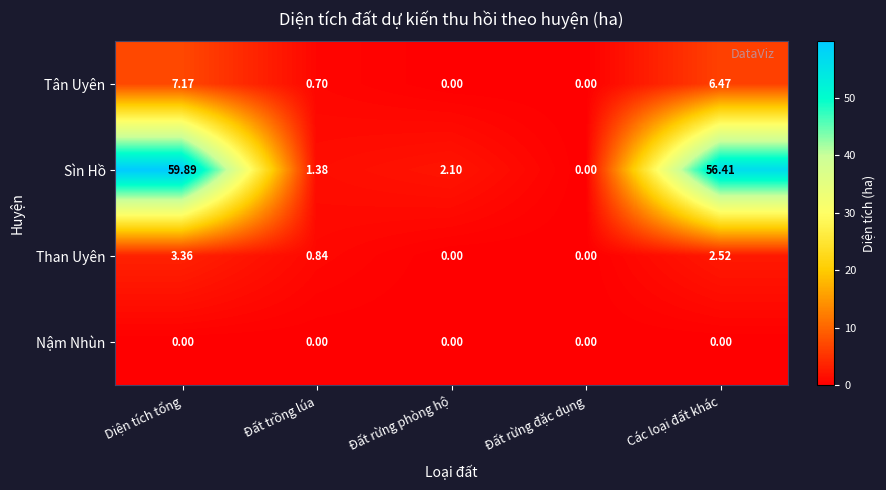

Which series has the largest range (max minus min)?

Sìn Hồ